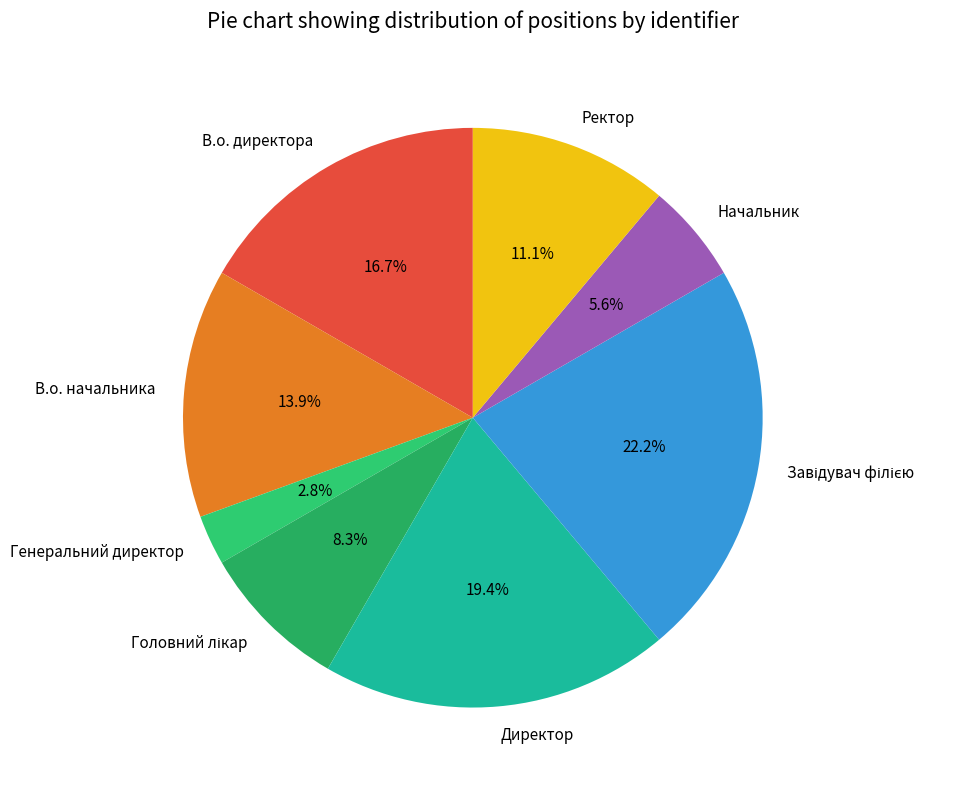

How many segments does this pie chart have?

8